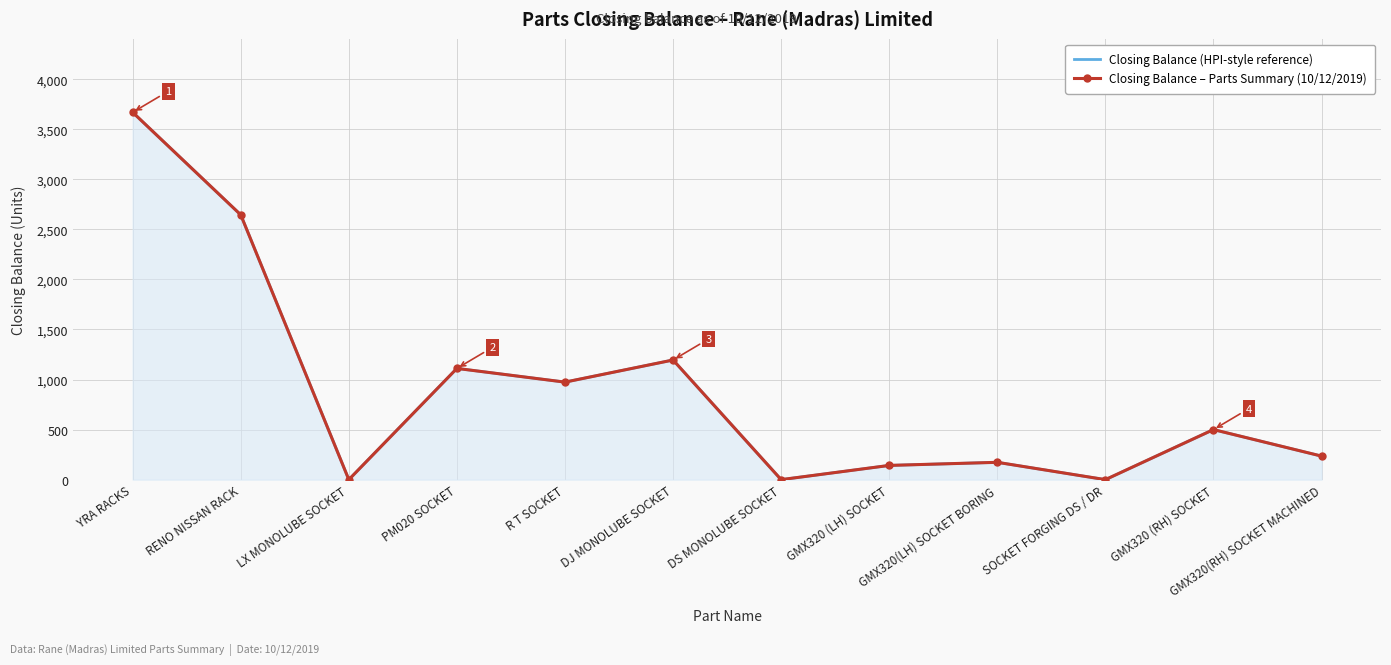

Where is the first local minimum for Closing Balance – Parts Summary (10/12/2019)?

LX MONOLUBE SOCKET